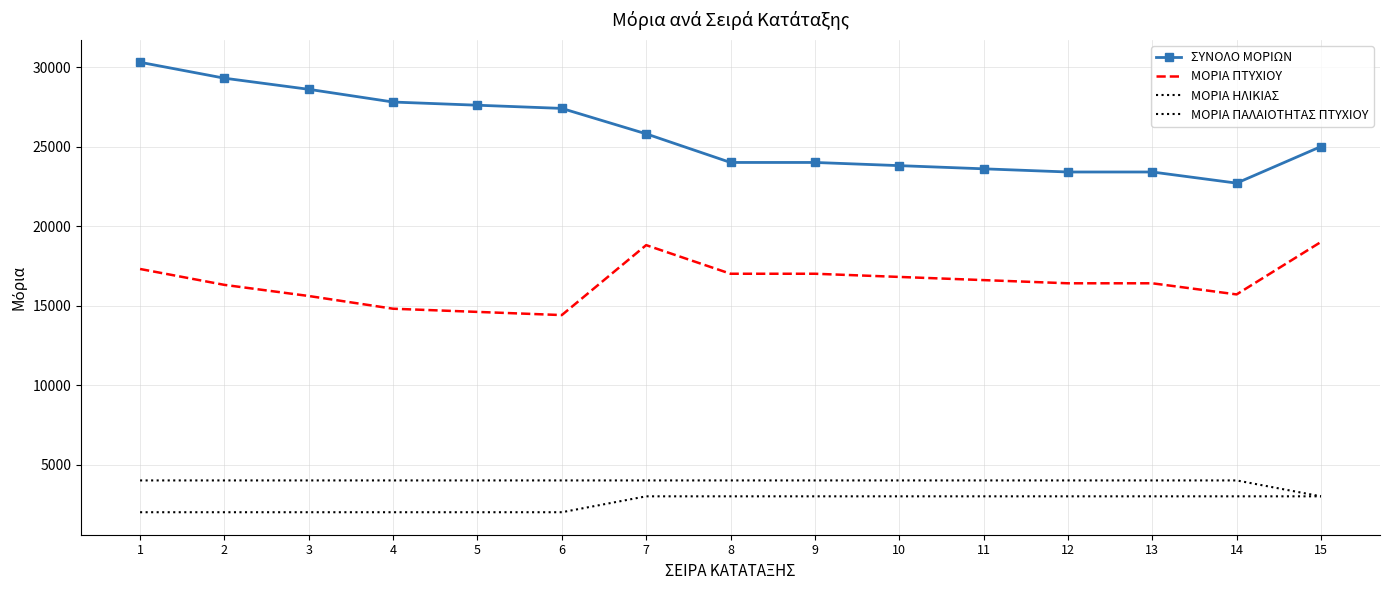

What is the difference between the ΜΟΡΙΑ ΠΑΛΑΙΟΤΗΤΑΣ ΠΤΥΧΙΟΥ values at 12 and 5?

1000